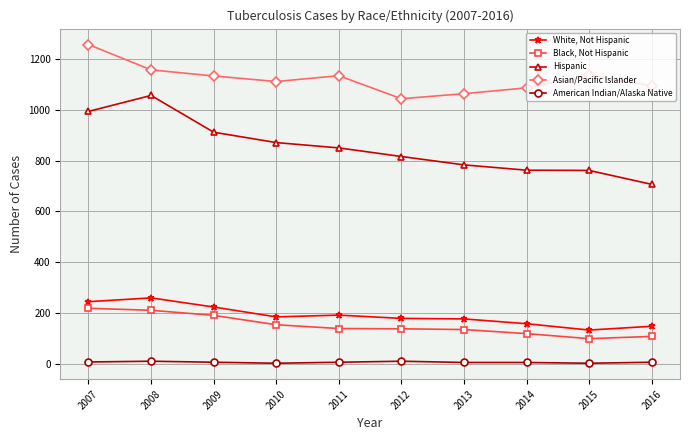

At 2008, list the series in order from smallest to largest.

American Indian/Alaska Native, Black, Not Hispanic, White, Not Hispanic, Hispanic, Asian/Pacific Islander